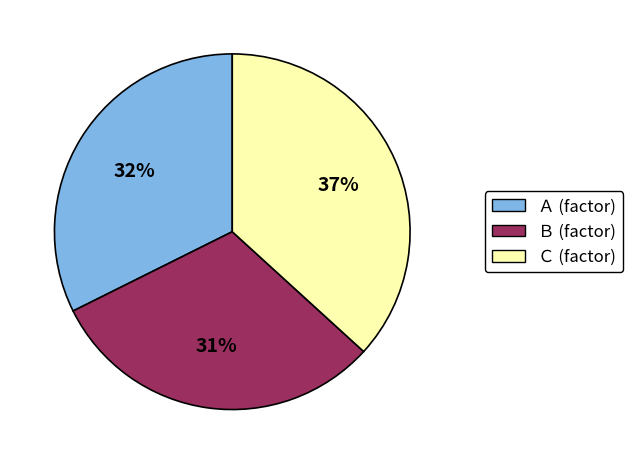

Is there any slice that represents more than half of the pie?

No